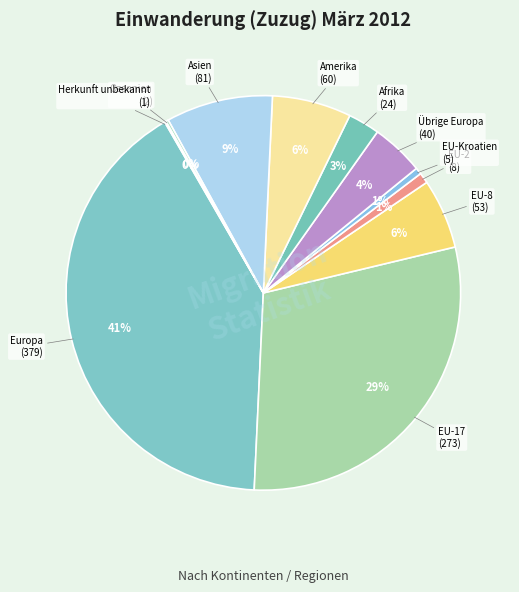

To the nearest percent, what is the difference between the largest and smallest slice percentages?

41%